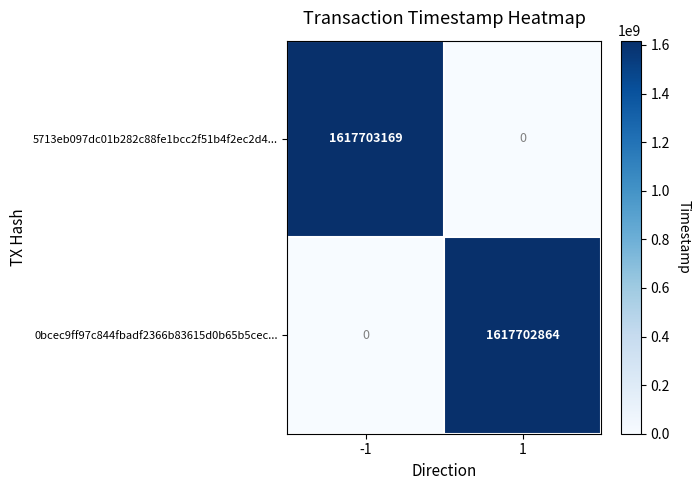

What is the total value across all series at -1?

1617703169